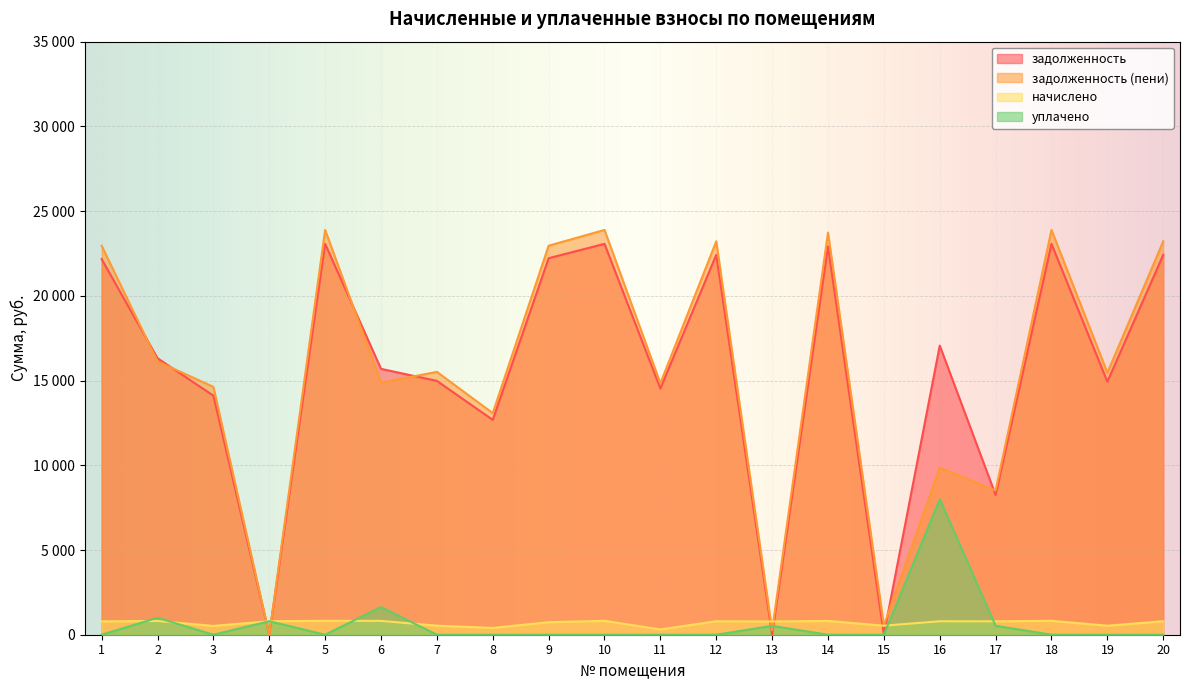

What is the sum of all уплачено values?

12482.8